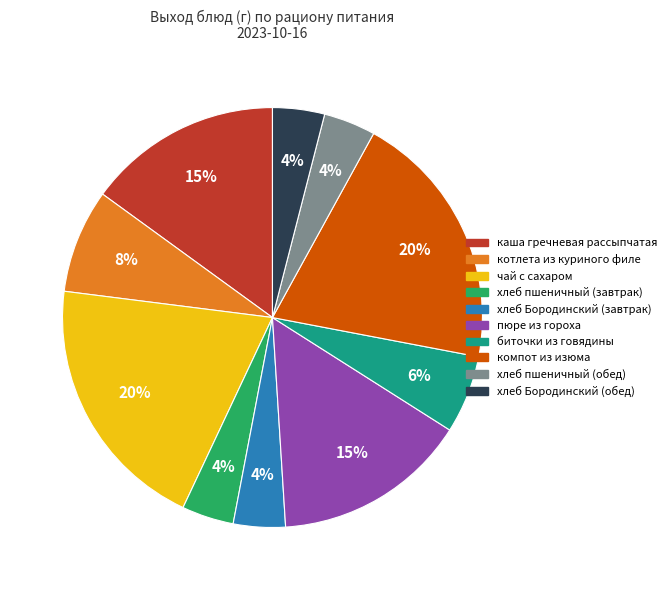

Is there a majority slice in this chart?

No